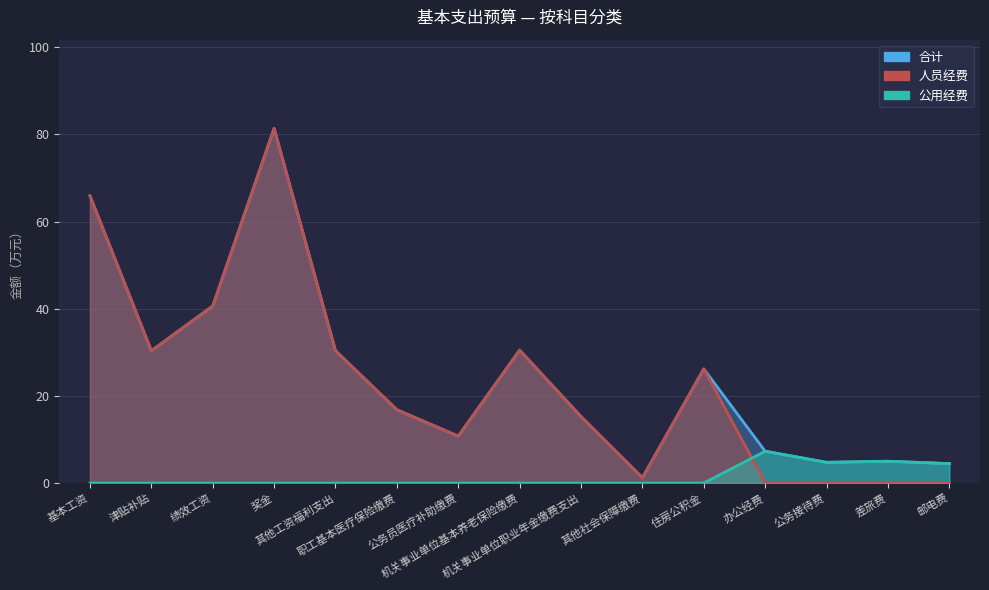

Which series has the largest total across all categories?

合计